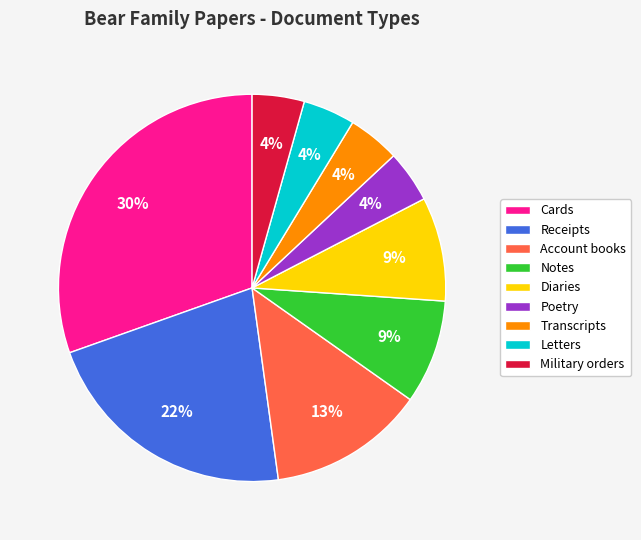

To the nearest percent, what is the combined percentage of Transcripts and Account books?

17%